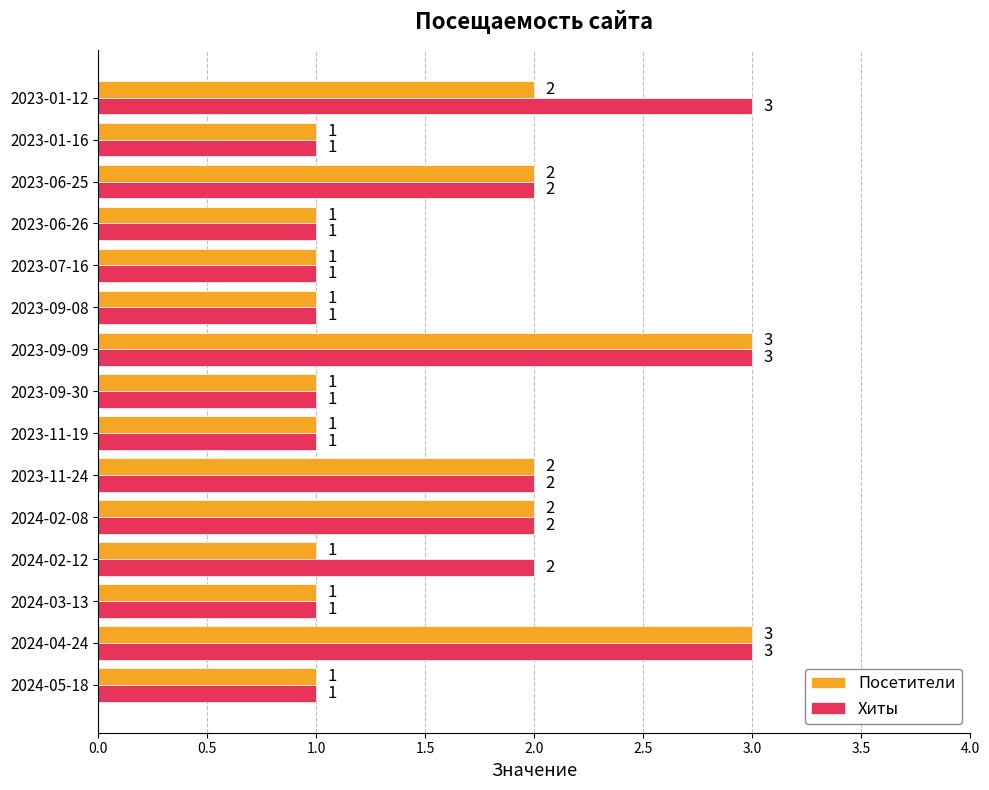

Count the Посетители values in the range 1 to 2.

13